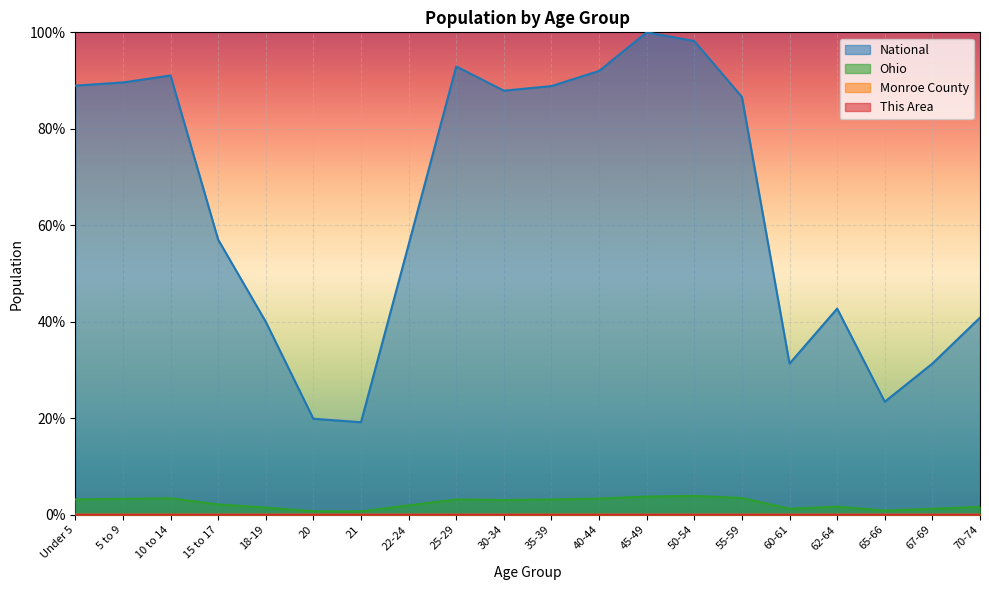

How many lines are shown in the chart?

4